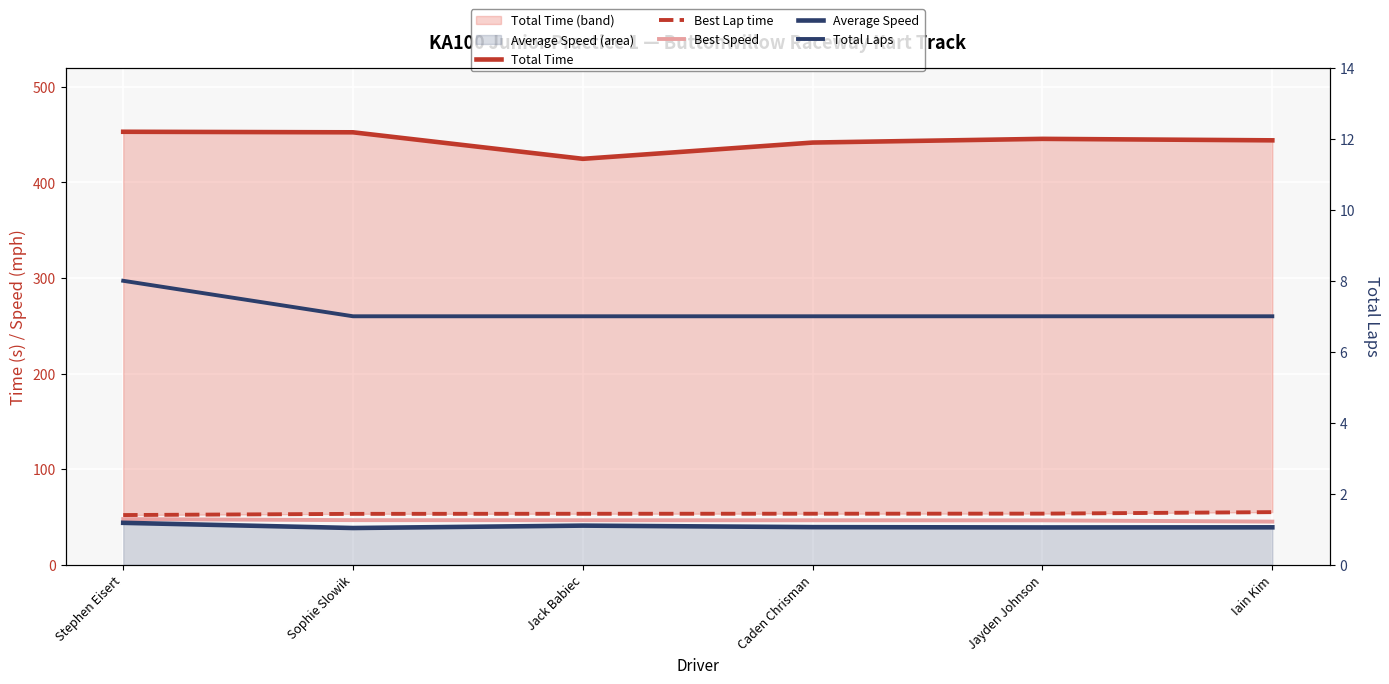

What is the sum of the Average Speed values at Jayden Johnson and Stephen Eisert?

82.9